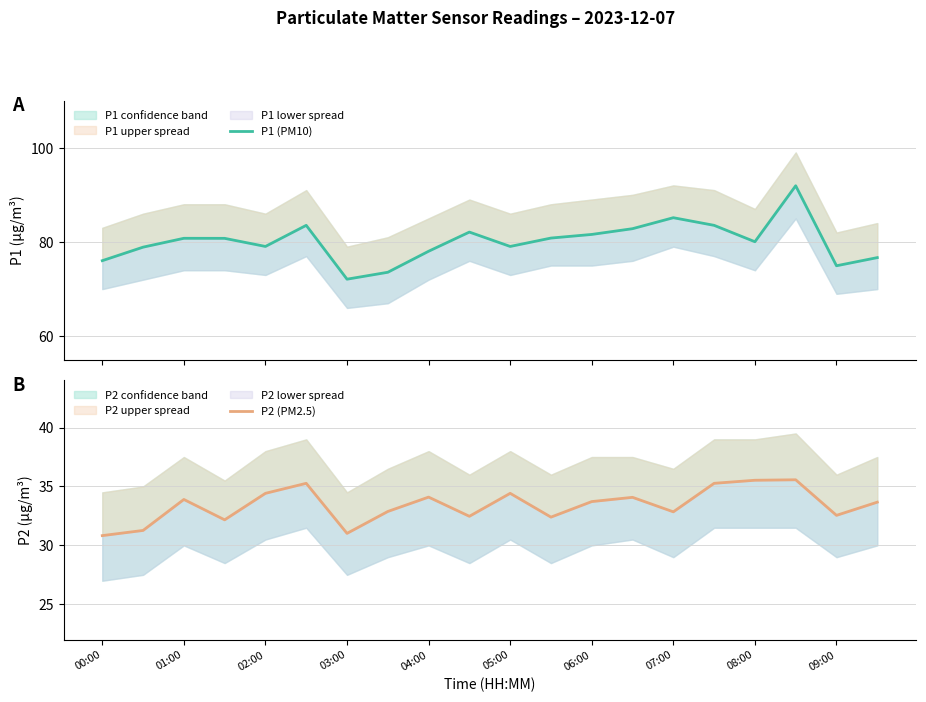

What are all the series names shown in the legend?

P1 (PM10), P2 (PM2.5)